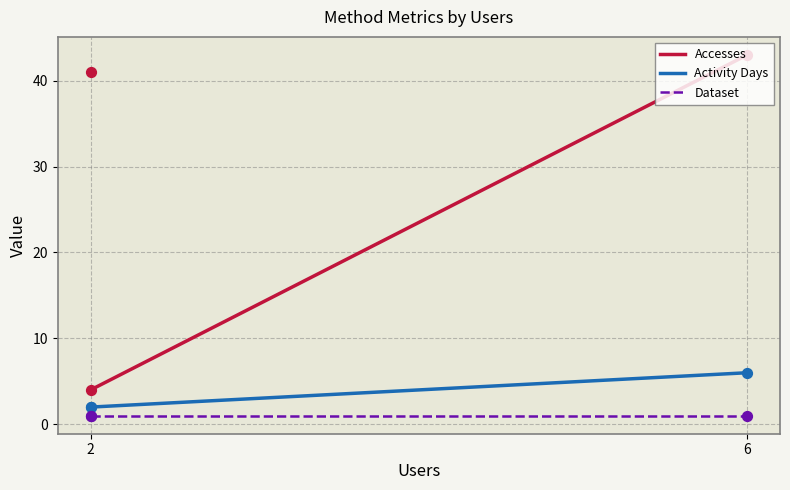

Which series has the largest total across all categories?

Accesses